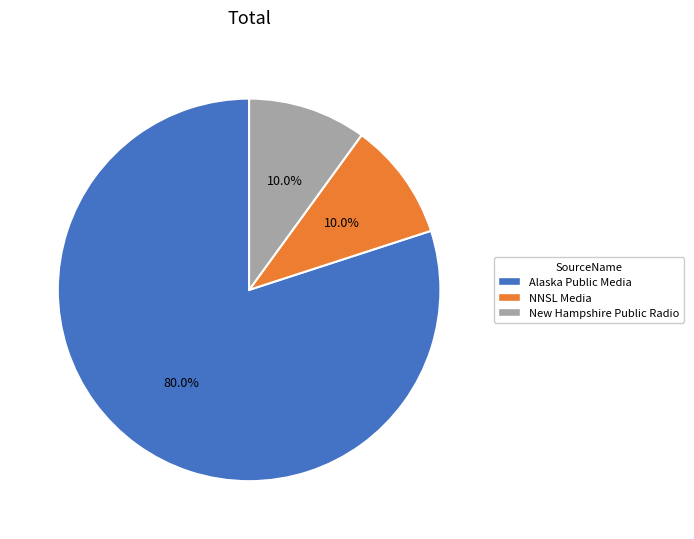

Is the sum of NNSL Media and Alaska Public Media greater than half?

Yes